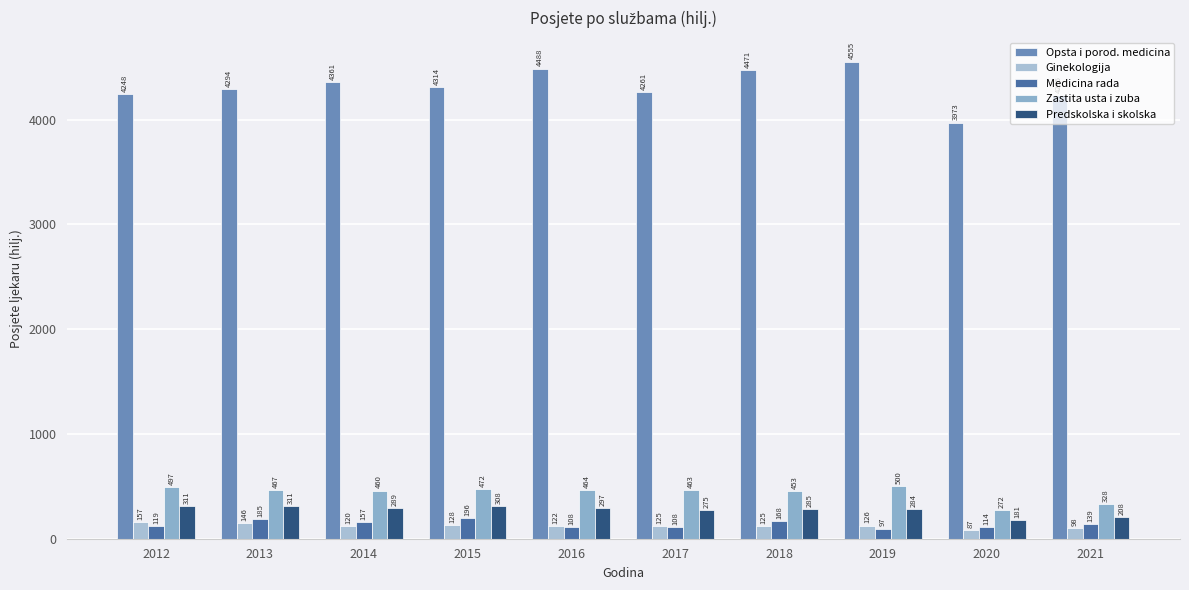

What is the sum of all Predskolska i skolska values?

2749